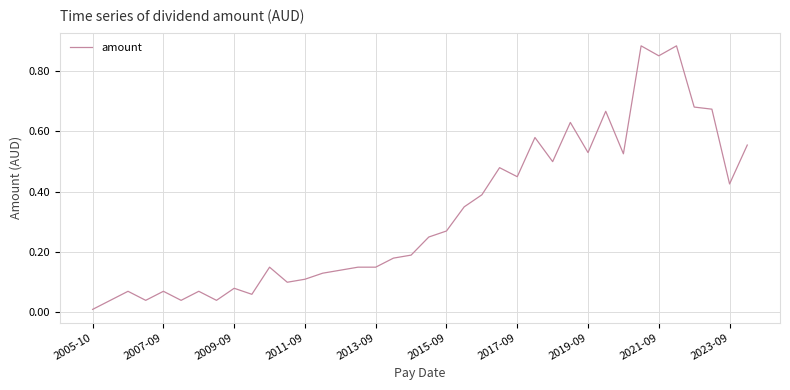

Where is the data nearest to the value 0?

2005-10